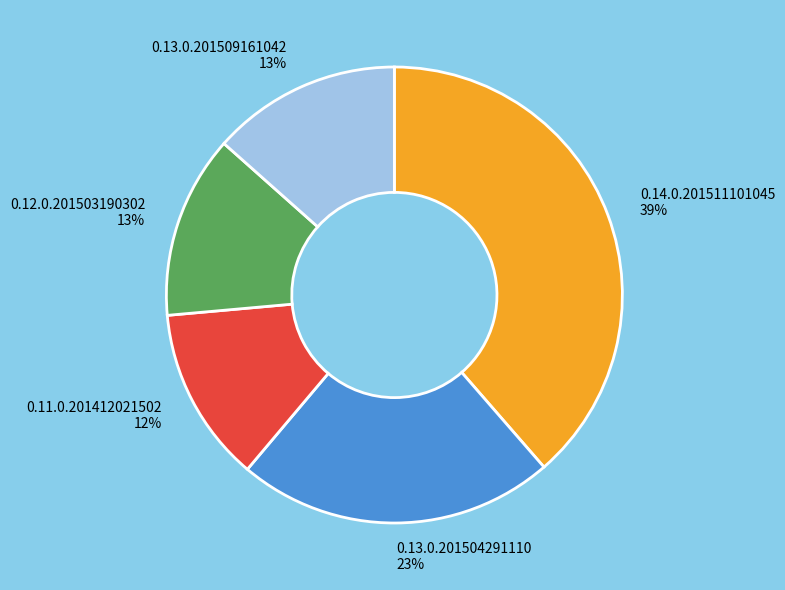

Approximately how many times larger is the value at 0.13.0.201509161042 compared to 0.14.0.201511101045?

0.3